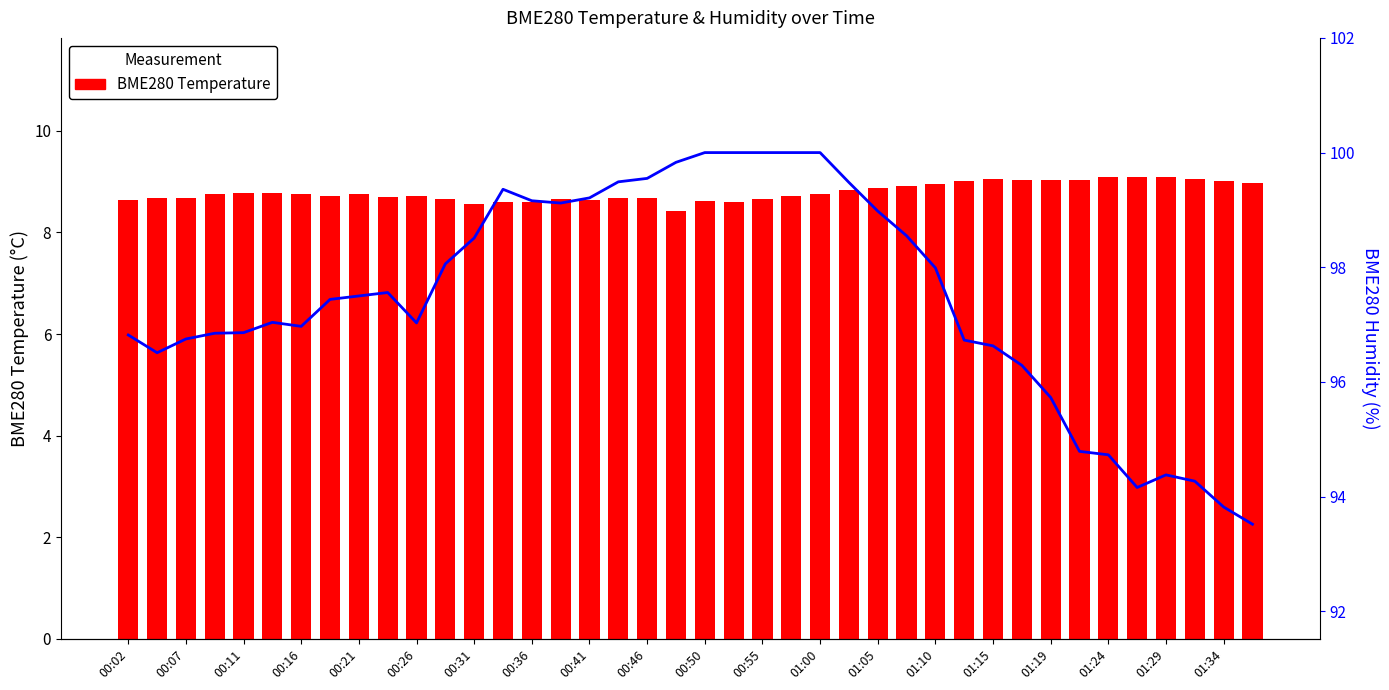

Which series has the largest total across all categories?

BME280 Humidity